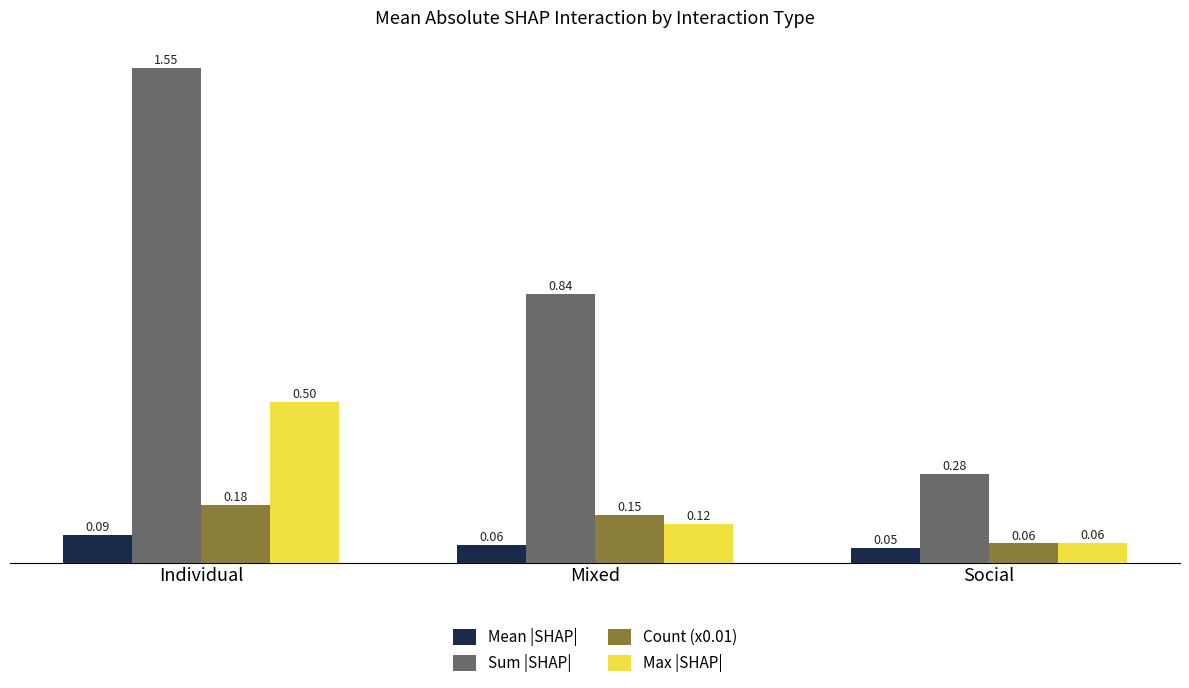

Which series has the largest total across all categories?

Sum |SHAP|